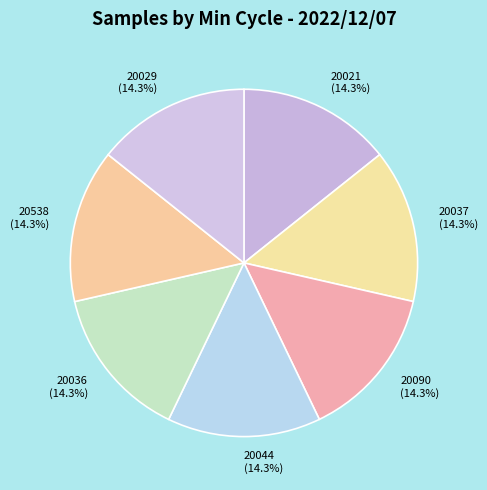

Do 20021 and 20044 together represent more than half of the pie?

No